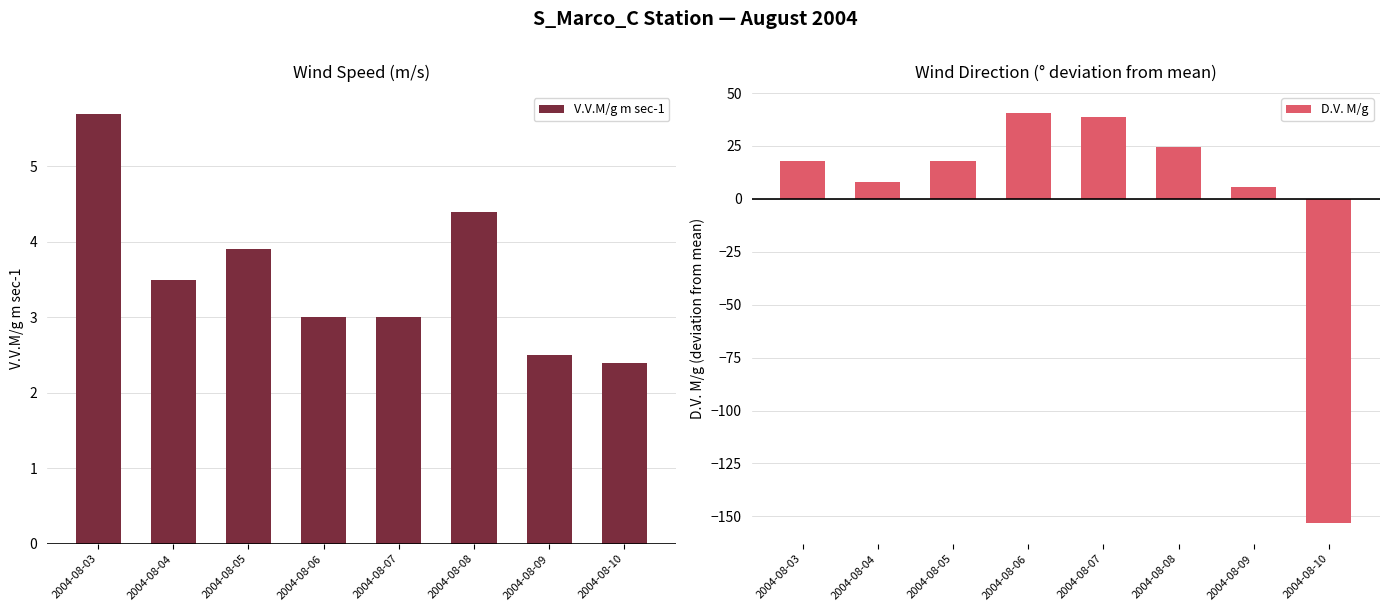

What is the difference between the maximum and minimum values in the V.V.M/g m sec-1 series?

3.3